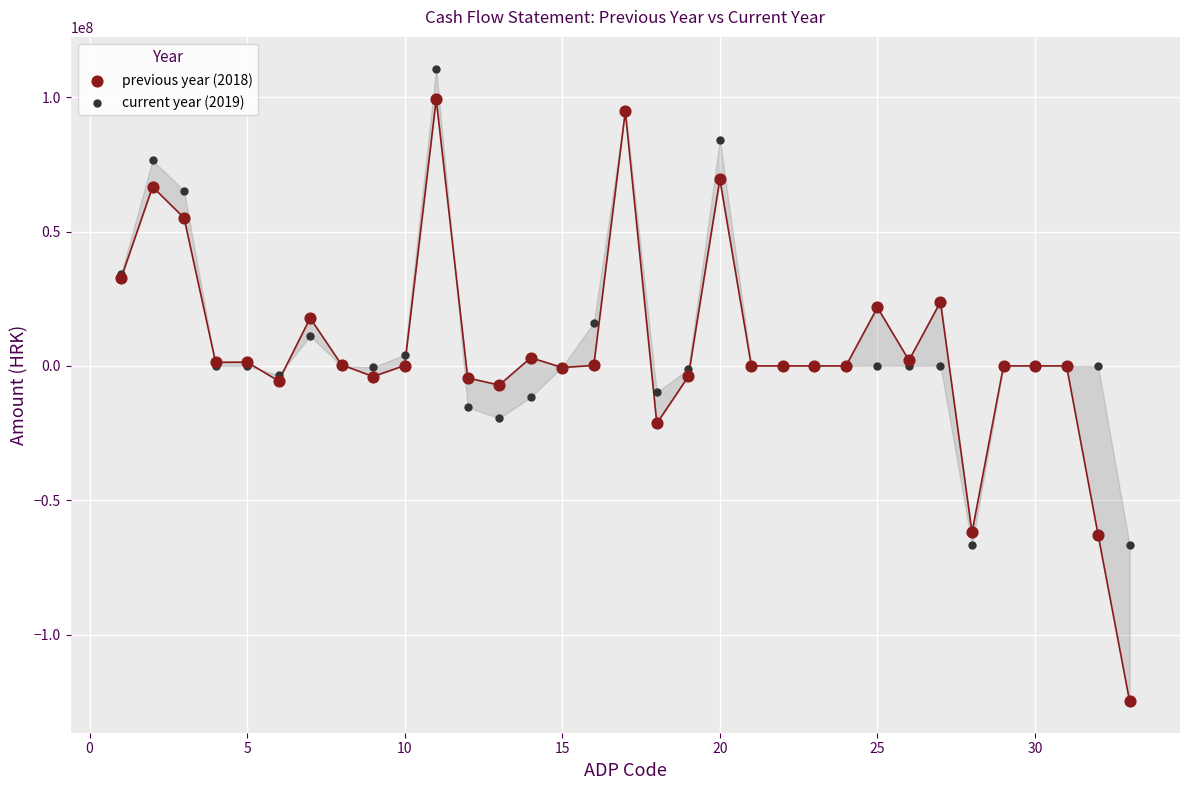

Which series reaches the minimum Y coordinate?

previous year (2018)